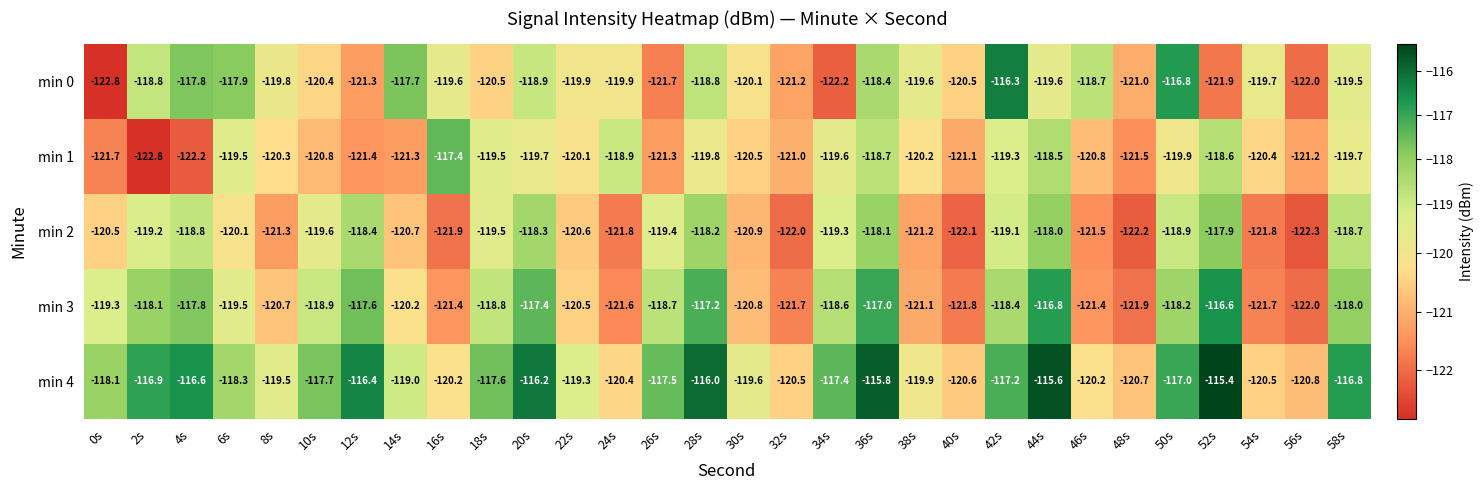

At how many categories does at least one series exceed -122?

30